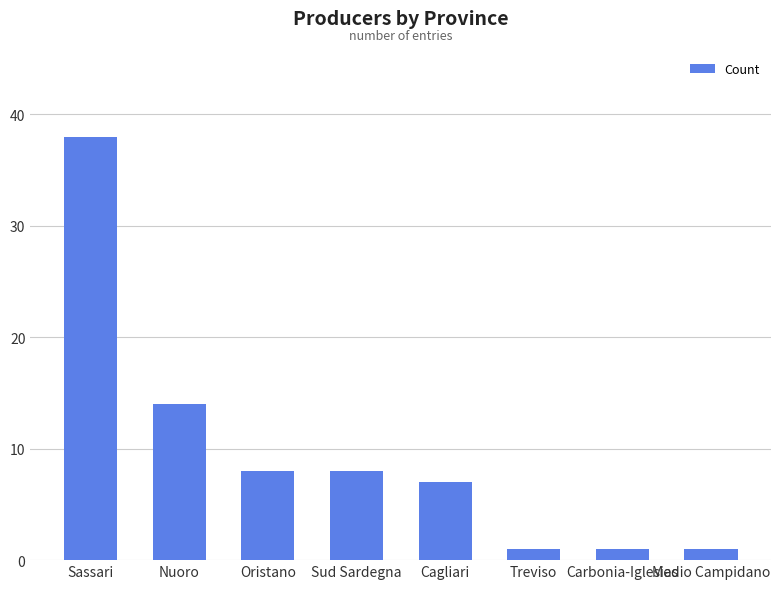

Reading right to left, extract all data points from this chart.

1	1	1	7	8	8	14	38